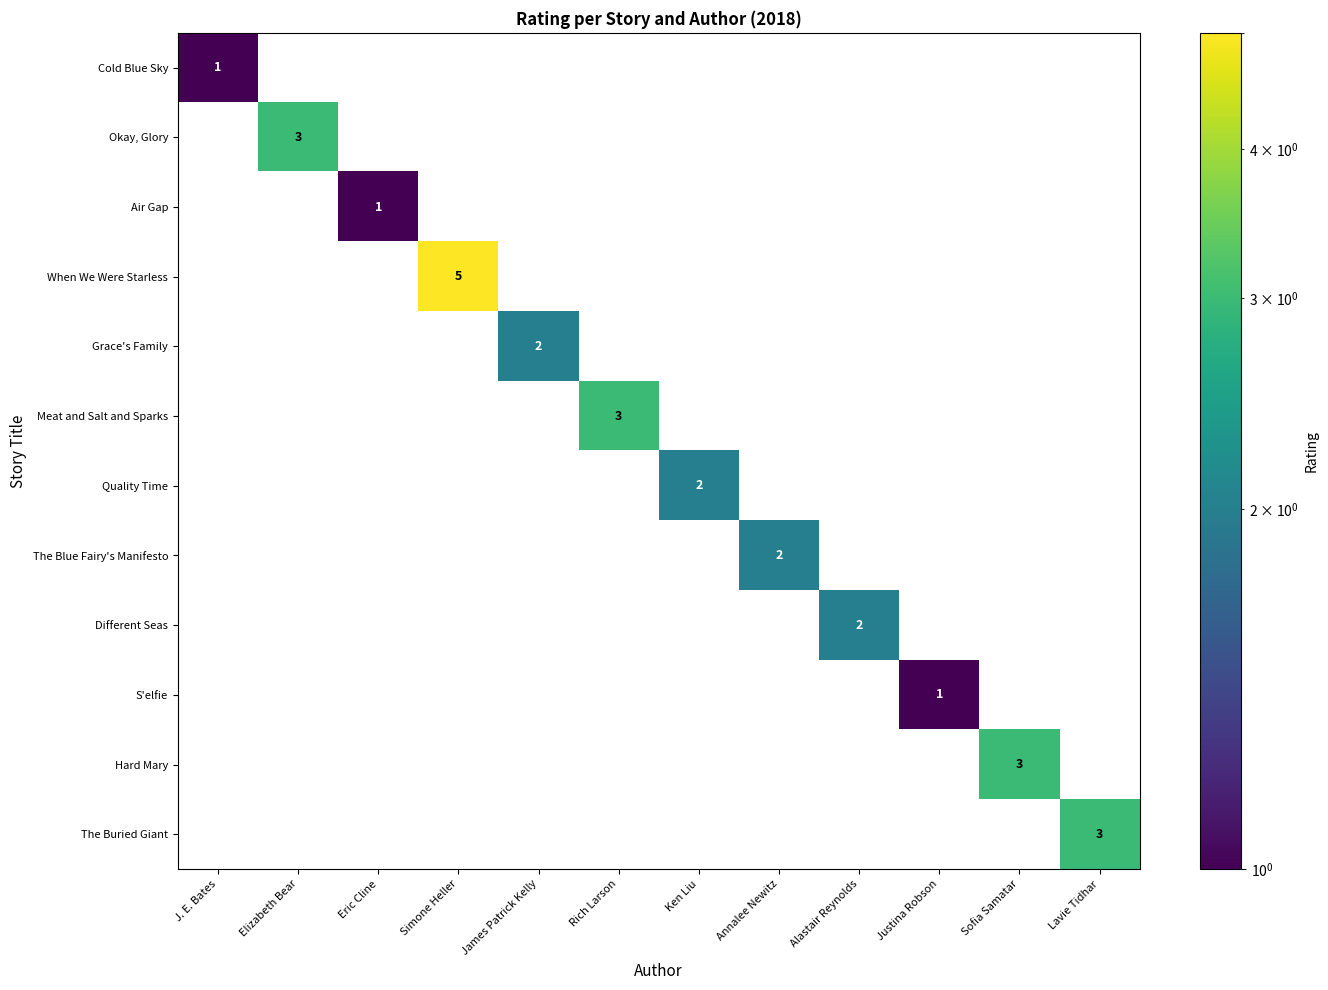

The value of Different Seas at Alastair Reynolds is 3. True or false?

False